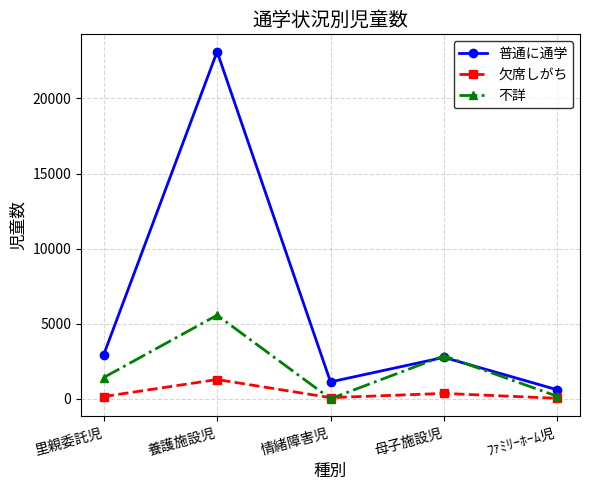

At how many categories does at least one series exceed 17931?

1